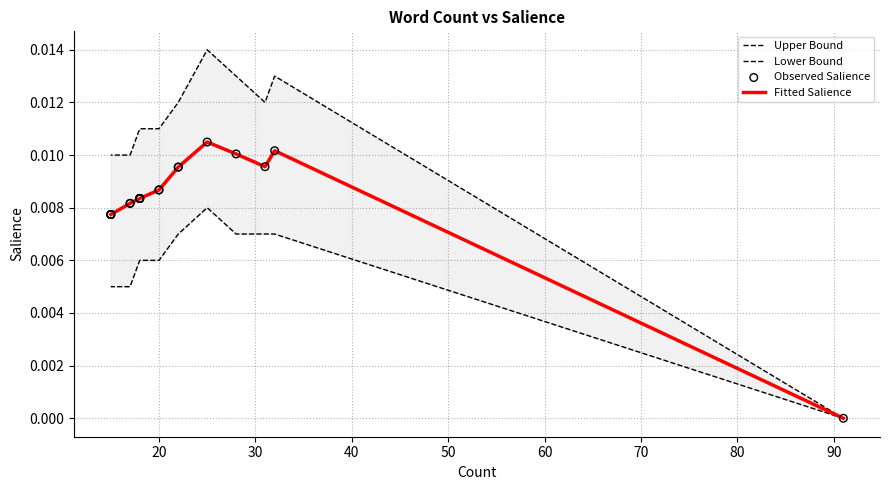

Which series reaches the maximum Y coordinate?

Upper Bound